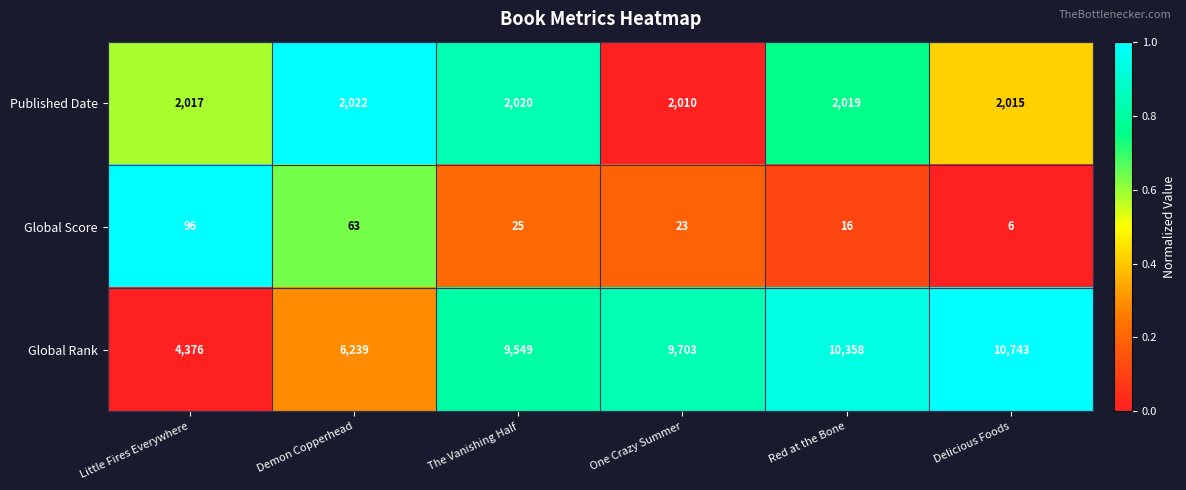

True or false: Published Date has a value of 3287 at Demon Copperhead.

False